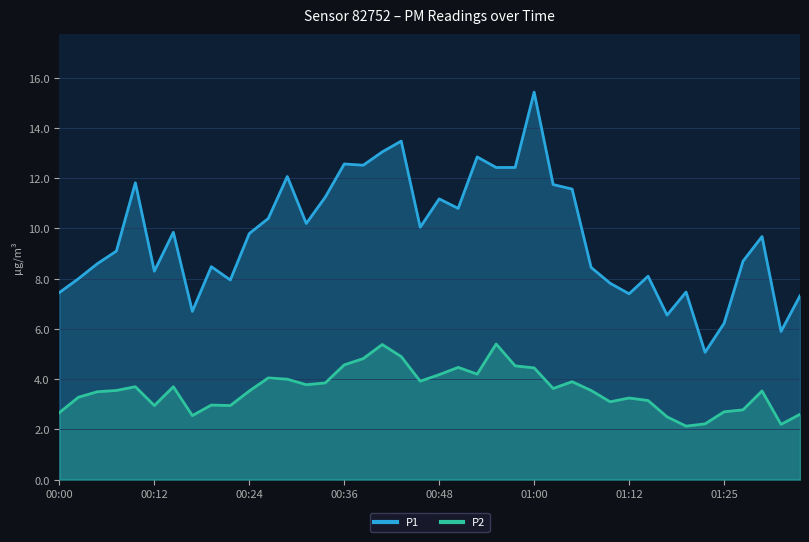

The P1 series shows 2.0 at 01:32. True or false?

False